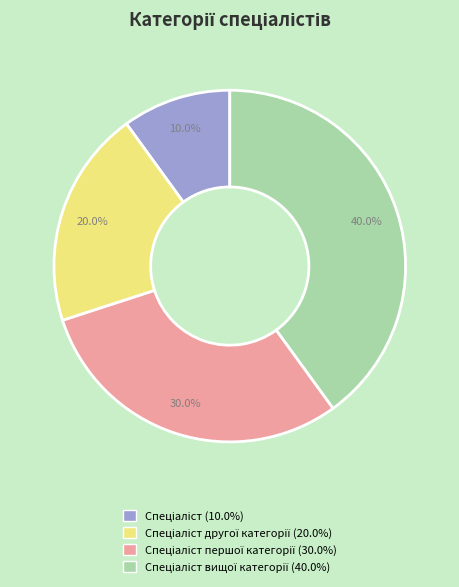

Is there a majority slice in this chart?

No